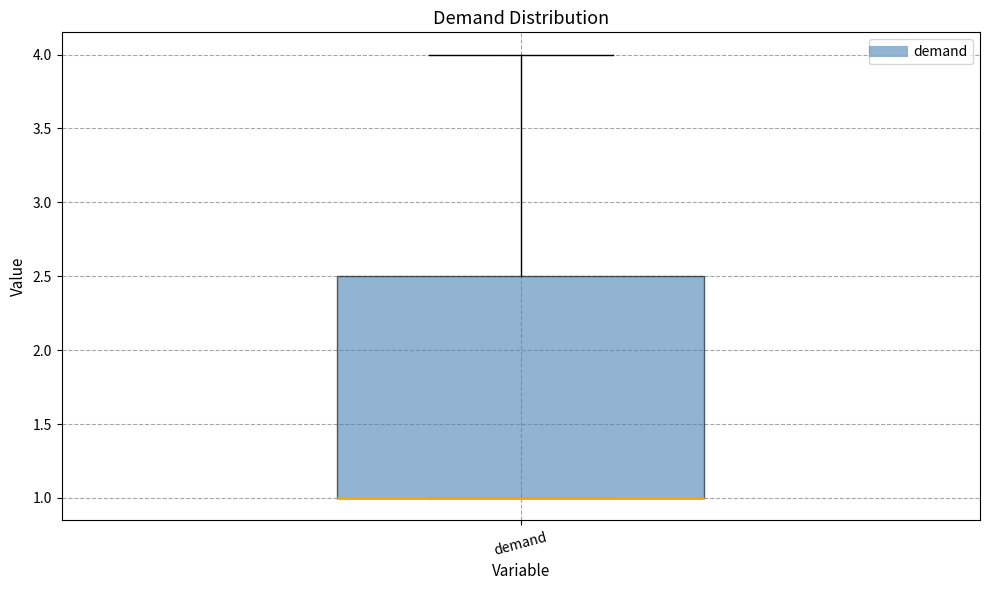

Transcribe this box plot: give where the median line is, the range the box spans, and where the two whiskers end, as read against the y-axis. The values are not printed on the chart, so give them approximately, as read against the axis.

median 1.0 (drawn on the box's lower edge), box 1.0 to 2.5, whiskers 1.0 to 4.0